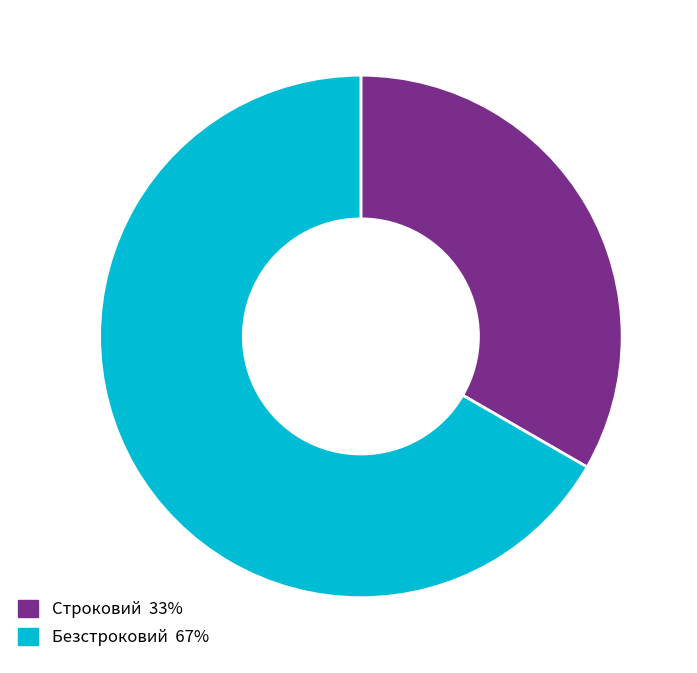

How many segments does this pie chart have?

2